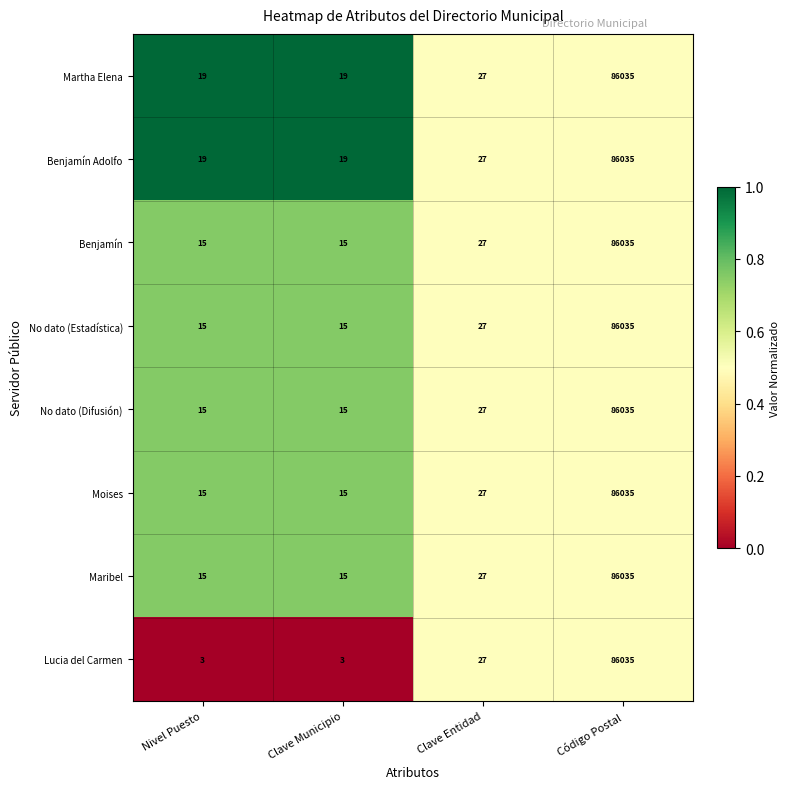

Which series has the widest spread of values?

Lucia del Carmen